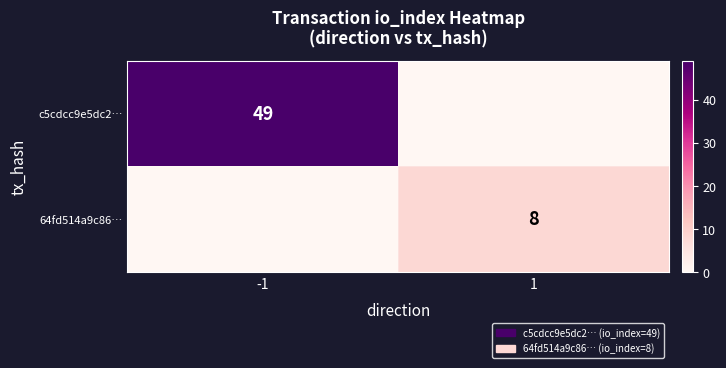

True or false: c5cdcc9e5dc2… has a value of 26 at -1.

False